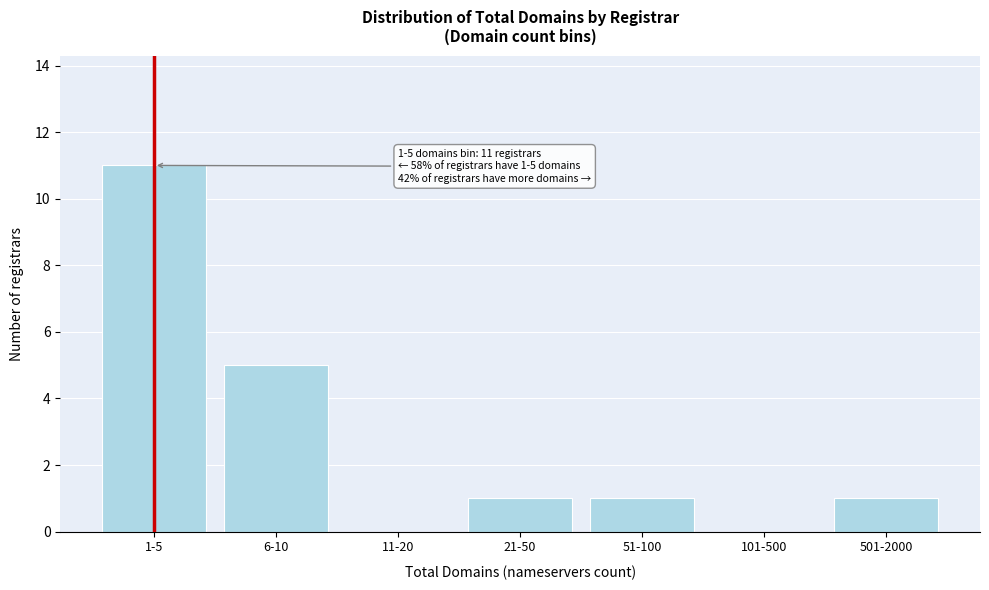

Reading left to right, extract all data points from this chart.

1-5=11	6-10=5	11-20=0	21-50=1	51-100=1	101-500=0	501-2000=1